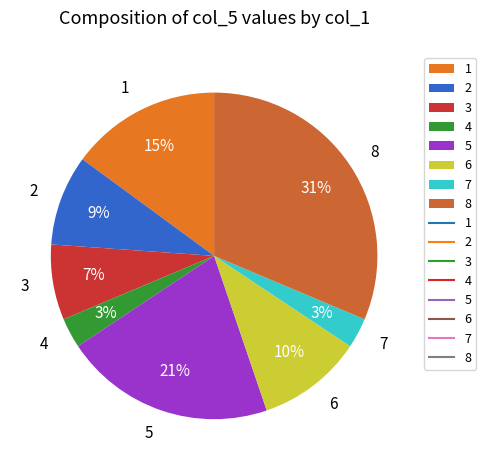

Does 6 represent more than half of the total?

No